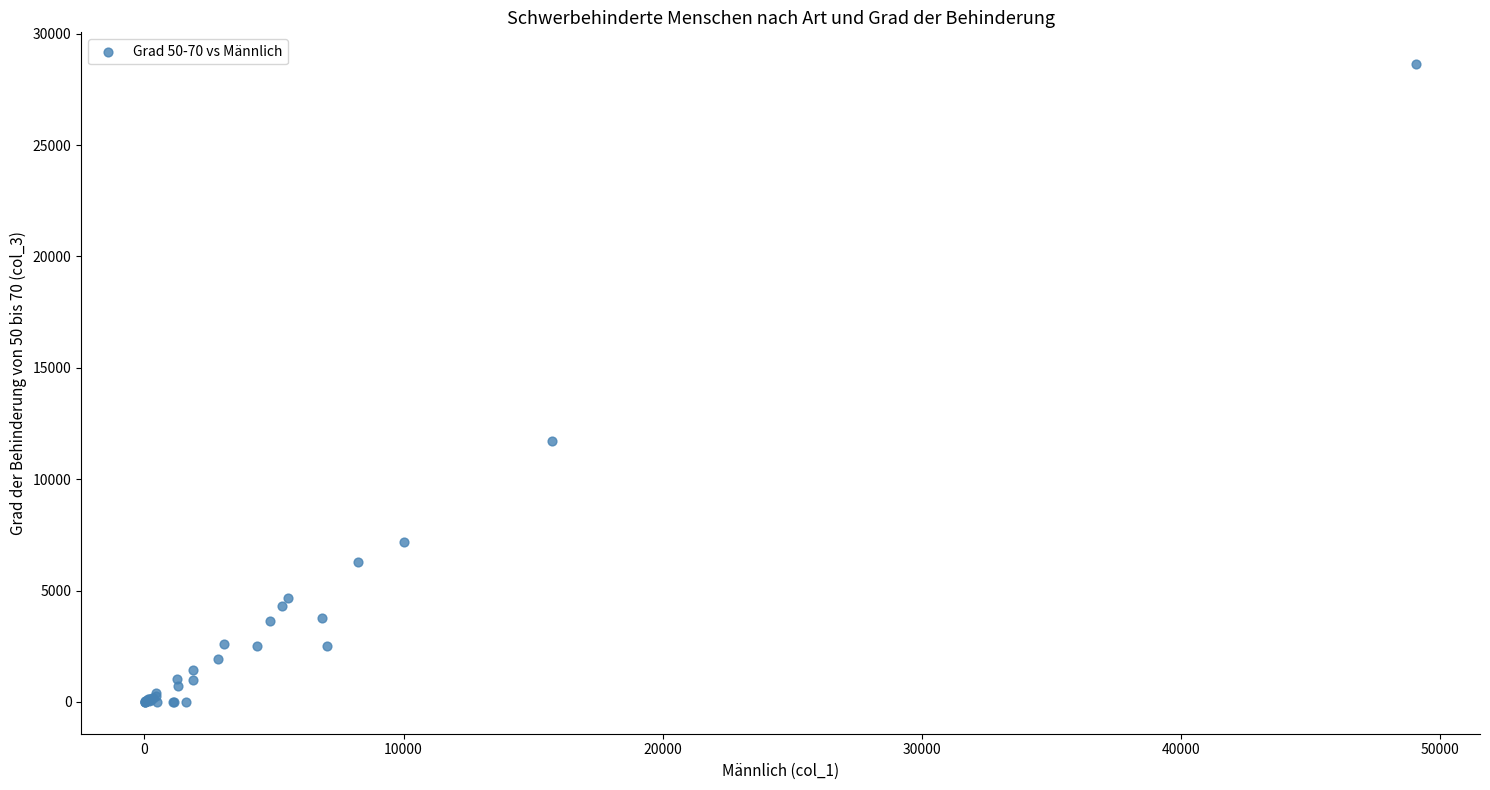

What Y value in the scatter plot is closest to 14317?

11730